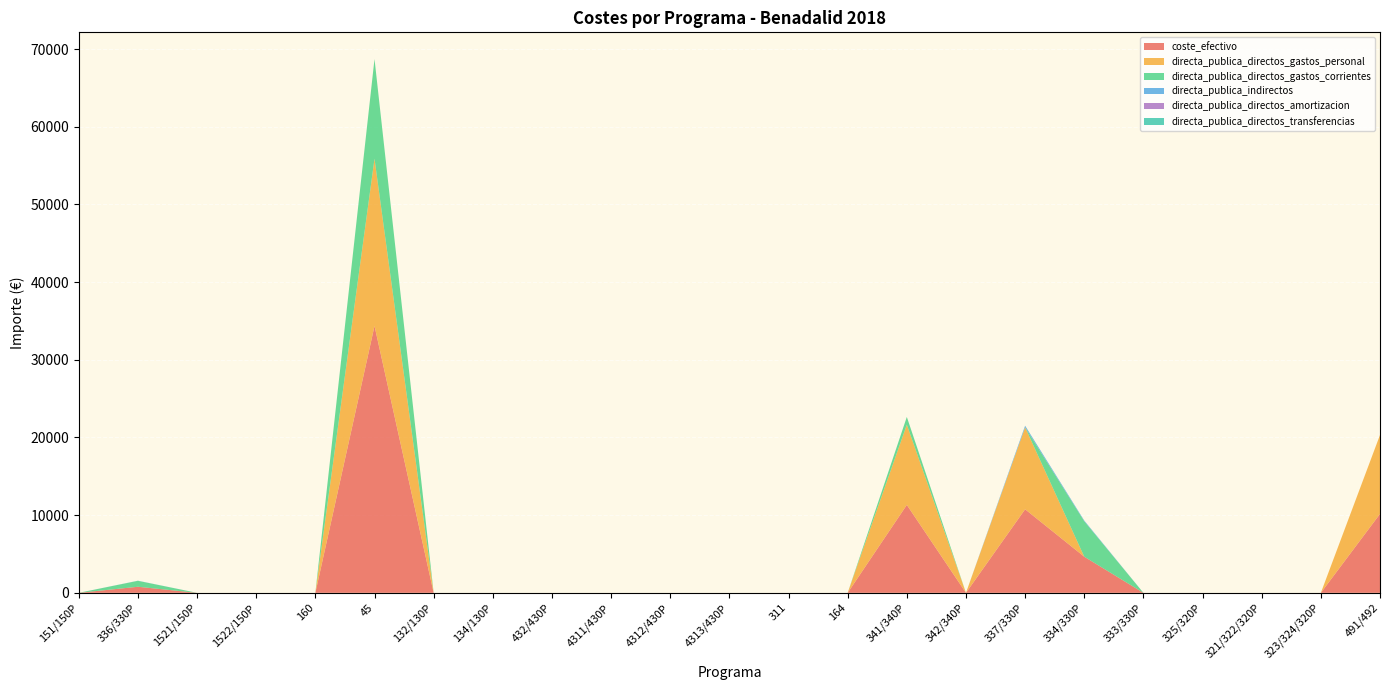

Reading right to left, transcribe all the data shown in this chart.

coste_efectivo: 491/492=10160.4	323/324/320P=0.0	321/322/320P=0.0	325/320P=0.0	333/330P=0.0	334/330P=4650.7	337/330P=10754.7	342/340P=0.0	341/340P=11320.7	164=0.0	311=0.0	4313/430P=0.0	4312/430P=0.0	4311/430P=0.0	432/430P=0.0	134/130P=0.0	132/130P=0.0	45=34356.6	160=0.0	1522/150P=0.0	1521/150P=0.0	336/330P=780.8	151/150P=0.0
directa_publica_directos_gastos_personal: 491/492=10160.4	323/324/320P=0.0	321/322/320P=0.0	325/320P=0.0	333/330P=0.0	334/330P=0.0	337/330P=10546.1	342/340P=0.0	341/340P=10320.7	164=0.0	311=0.0	4313/430P=0.0	4312/430P=0.0	4311/430P=0.0	432/430P=0.0	134/130P=0.0	132/130P=0.0	45=21526.3	160=0.0	1522/150P=0.0	1521/150P=0.0	336/330P=0.0	151/150P=0.0
directa_publica_directos_gastos_corrientes: 491/492=0.0	323/324/320P=0.0	321/322/320P=0.0	325/320P=0.0	333/330P=0.0	334/330P=4560.5	337/330P=0.0	342/340P=0.0	341/340P=1000.0	164=0.0	311=0.0	4313/430P=0.0	4312/430P=0.0	4311/430P=0.0	432/430P=0.0	134/130P=0.0	132/130P=0.0	45=12830.3	160=0.0	1522/150P=0.0	1521/150P=0.0	336/330P=765.6	151/150P=0.0
directa_publica_indirectos: 491/492=0.0	323/324/320P=0.0	321/322/320P=0.0	325/320P=0.0	333/330P=0.0	334/330P=90.2	337/330P=208.6	342/340P=0.0	341/340P=0.0	164=0.0	311=0.0	4313/430P=0.0	4312/430P=0.0	4311/430P=0.0	432/430P=0.0	134/130P=0.0	132/130P=0.0	45=0.0	160=0.0	1522/150P=0.0	1521/150P=0.0	336/330P=15.1	151/150P=0.0
directa_publica_directos_amortizacion: 491/492=0.0	323/324/320P=0.0	321/322/320P=0.0	325/320P=0.0	333/330P=0.0	334/330P=0.0	337/330P=0.0	342/340P=0.0	341/340P=0.0	164=0.0	311=0.0	4313/430P=0.0	4312/430P=0.0	4311/430P=0.0	432/430P=0.0	134/130P=0.0	132/130P=0.0	45=0.0	160=0.0	1522/150P=0.0	1521/150P=0.0	336/330P=0.0	151/150P=0.0
directa_publica_directos_transferencias: 491/492=0.0	323/324/320P=0.0	321/322/320P=0.0	325/320P=0.0	333/330P=0.0	334/330P=0.0	337/330P=0.0	342/340P=0.0	341/340P=0.0	164=0.0	311=0.0	4313/430P=0.0	4312/430P=0.0	4311/430P=0.0	432/430P=0.0	134/130P=0.0	132/130P=0.0	45=0.0	160=0.0	1522/150P=0.0	1521/150P=0.0	336/330P=0.0	151/150P=0.0